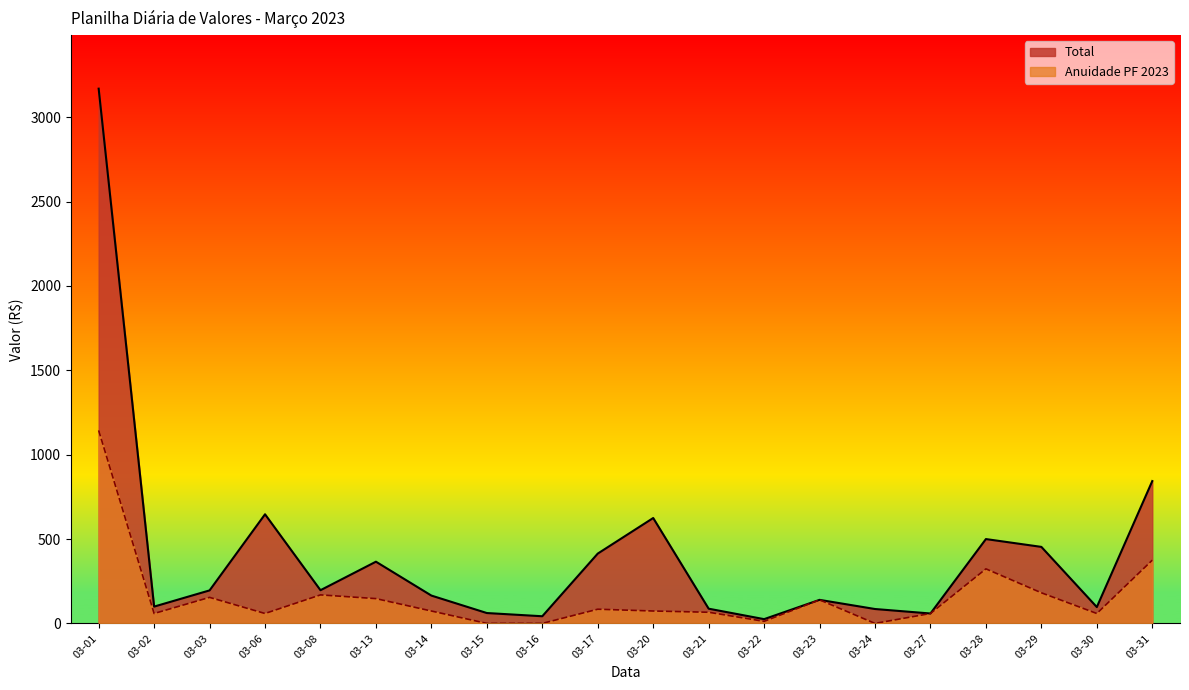

What is the highest value of the Total series?

3169.7